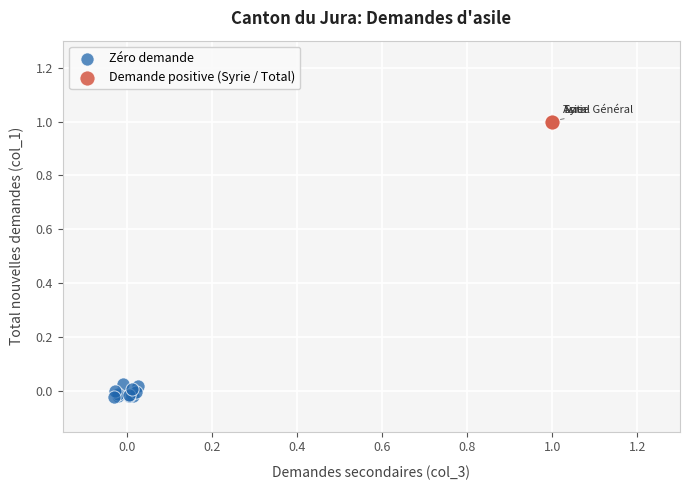

Which series contains the highest Y value?

Demande positive (Syrie / Total)